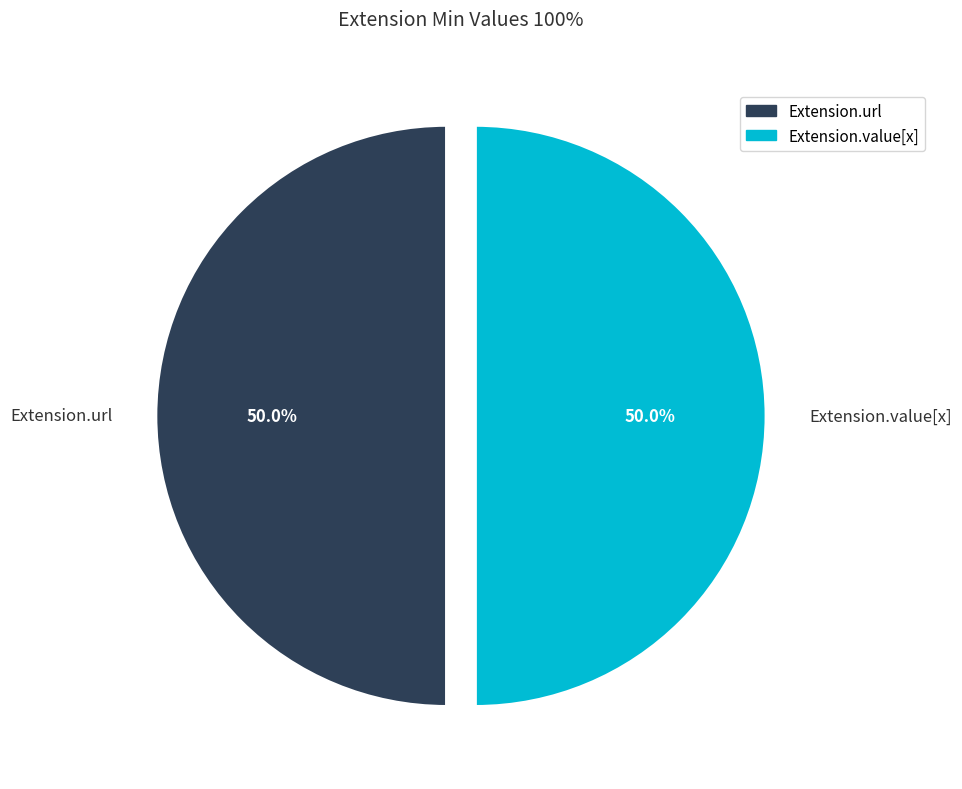

What is the ratio of the value at Extension.url to the value at Extension.value[x]?

1.0